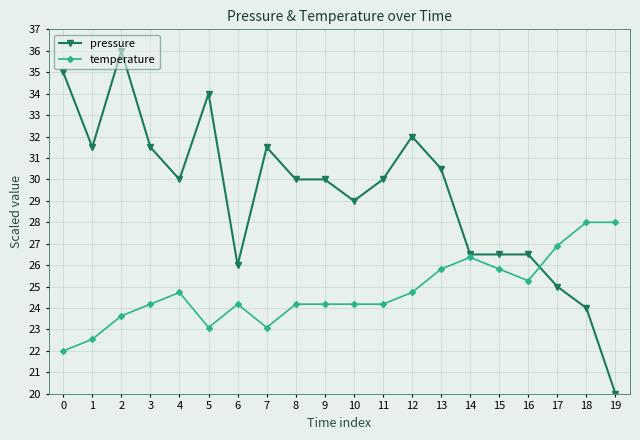

What value does the temperature series have at 3?

24.2